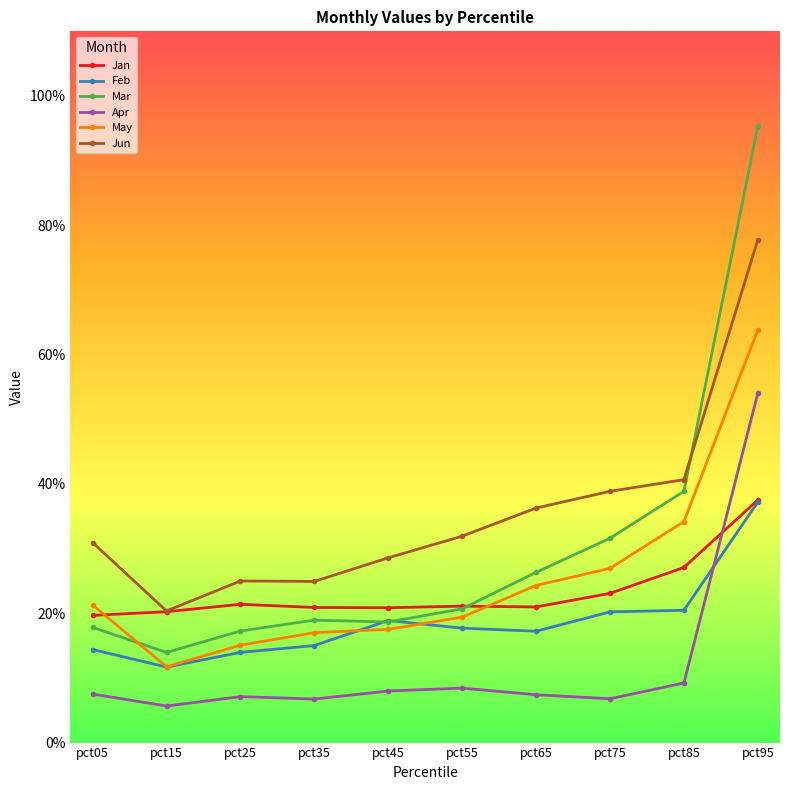

Is this an area chart (filled region under the line)?

No